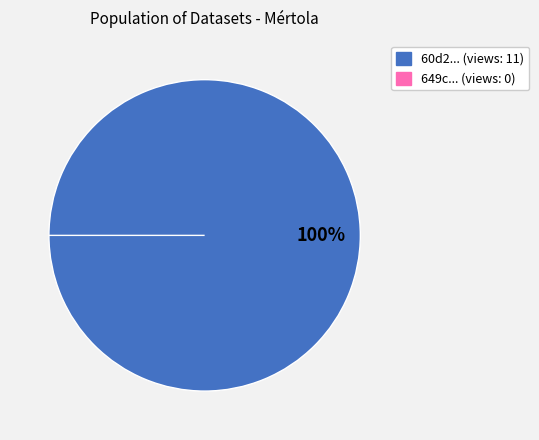

Which slice represents more than half of the pie?

60d202230781901de963328e